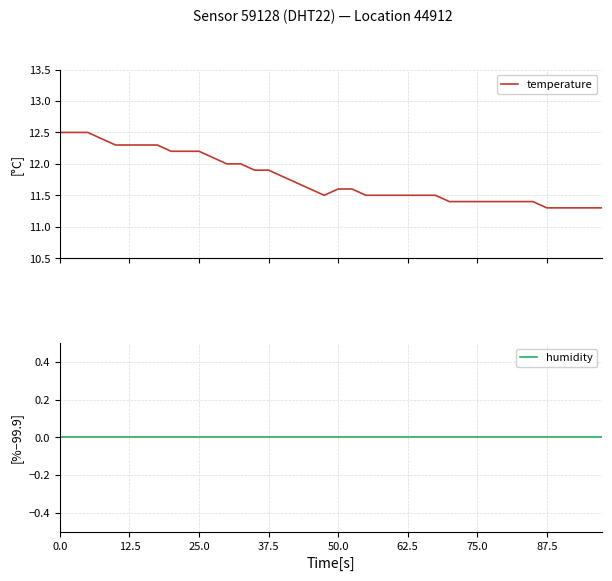

What are all the series names shown in the legend?

temperature, humidity